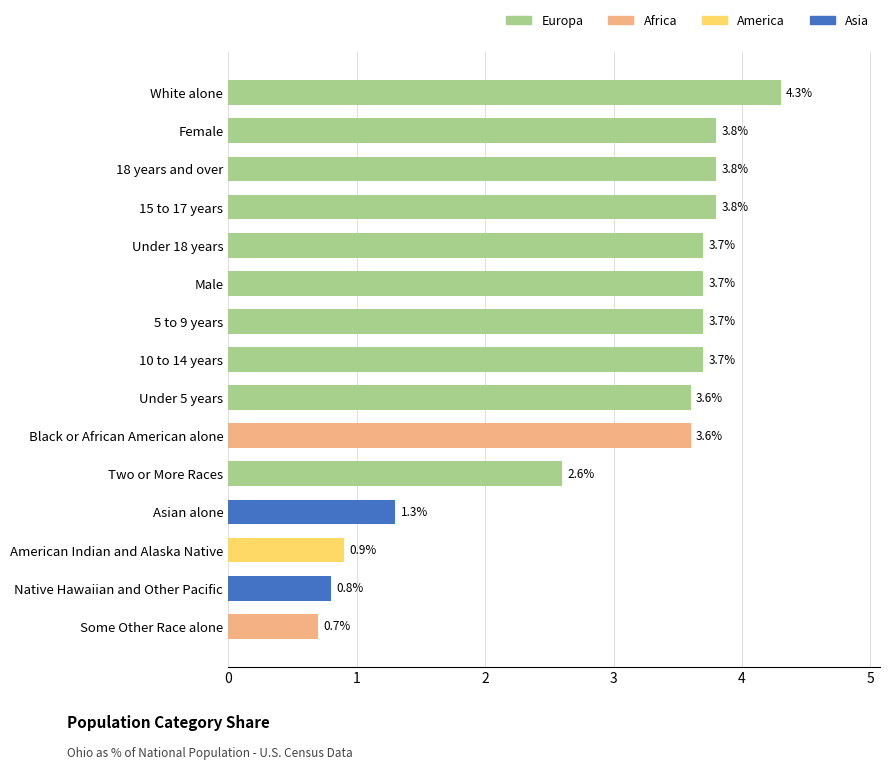

What is the average value?

2.9